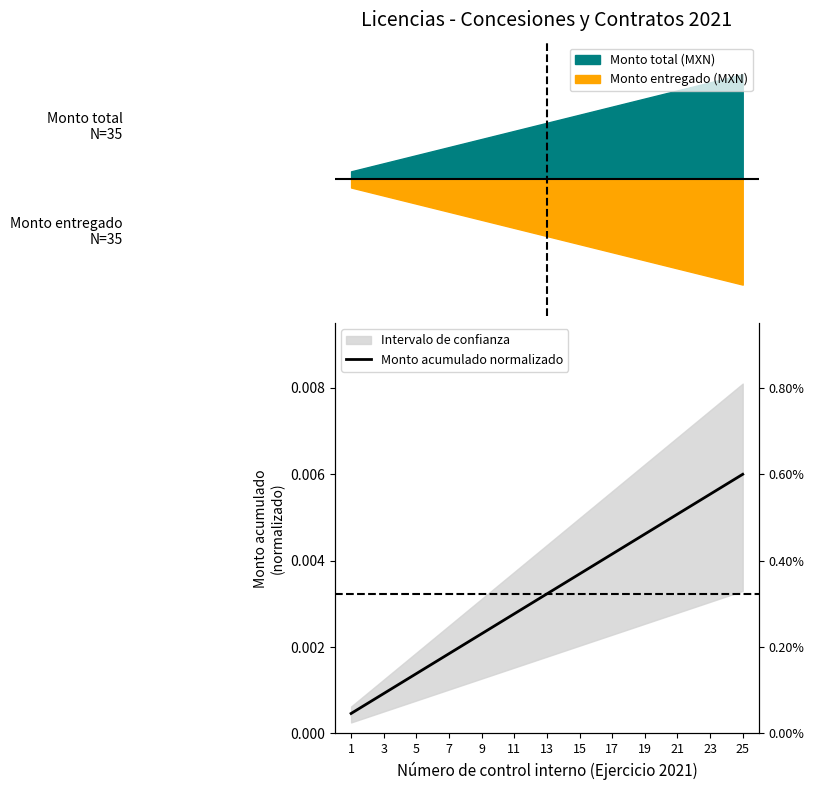

True or false: the data has more than 1 interior local peaks.

False